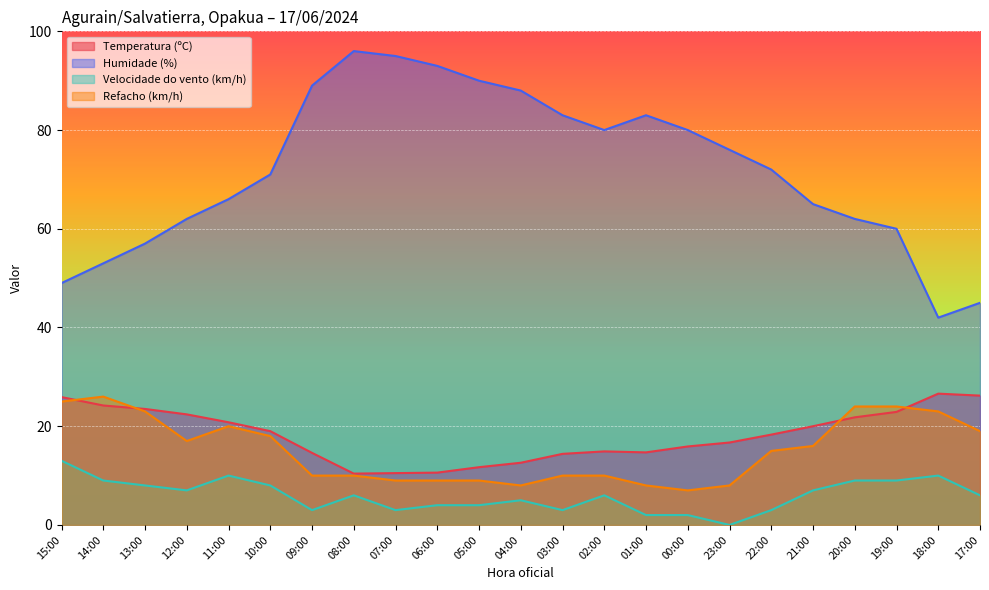

The value of Velocidade do vento (km/h) at 21:00 is 7.0. True or false?

True